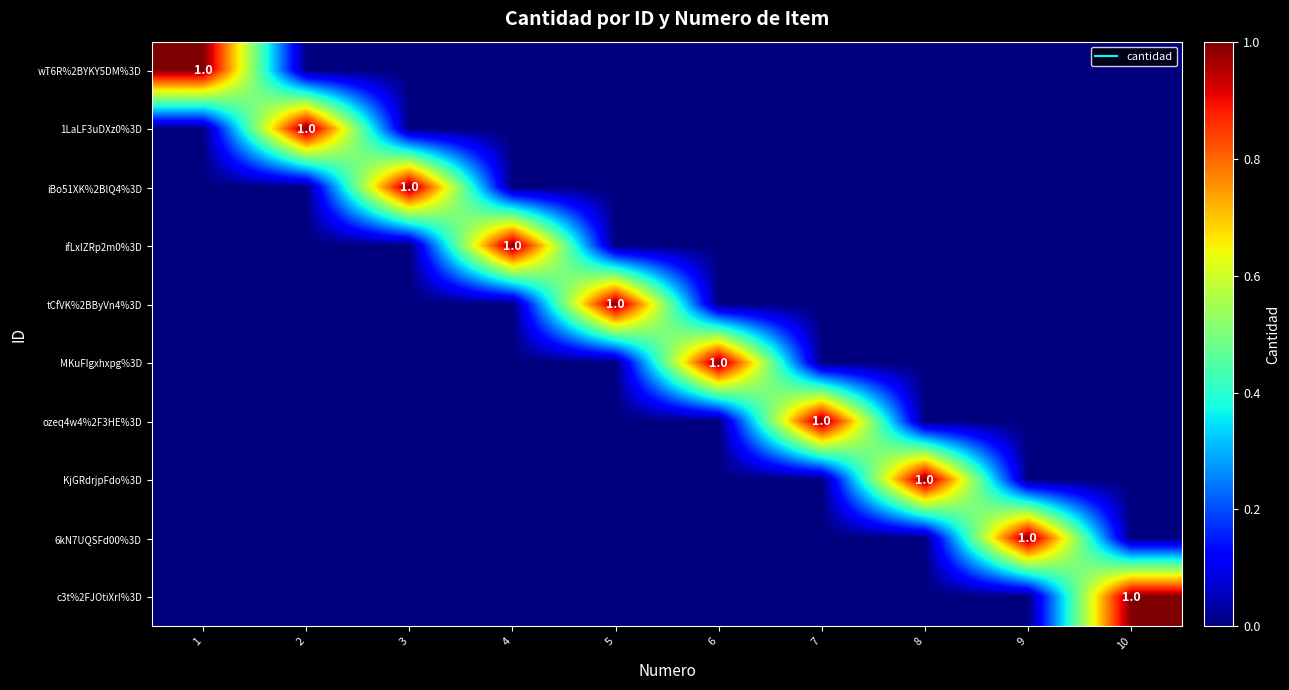

The value of KjGRdrjpFdo%3D at 7 is 0. True or false?

True